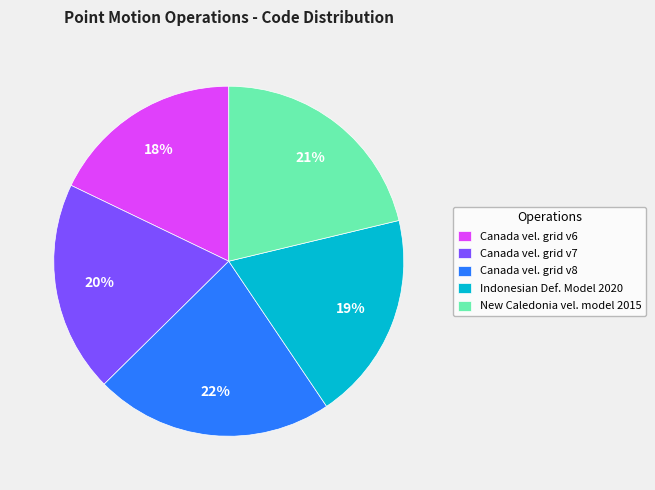

To the nearest percent, what percentage of the pie is Canada vel. grid v6?

18%